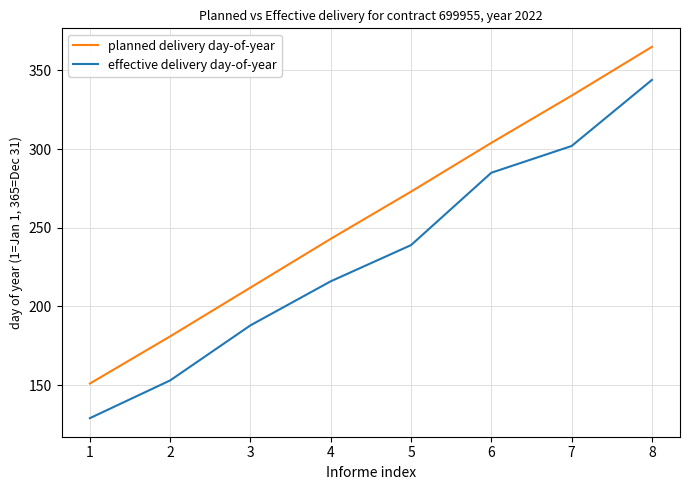

At which category does the chart reach its peak across all series?

8